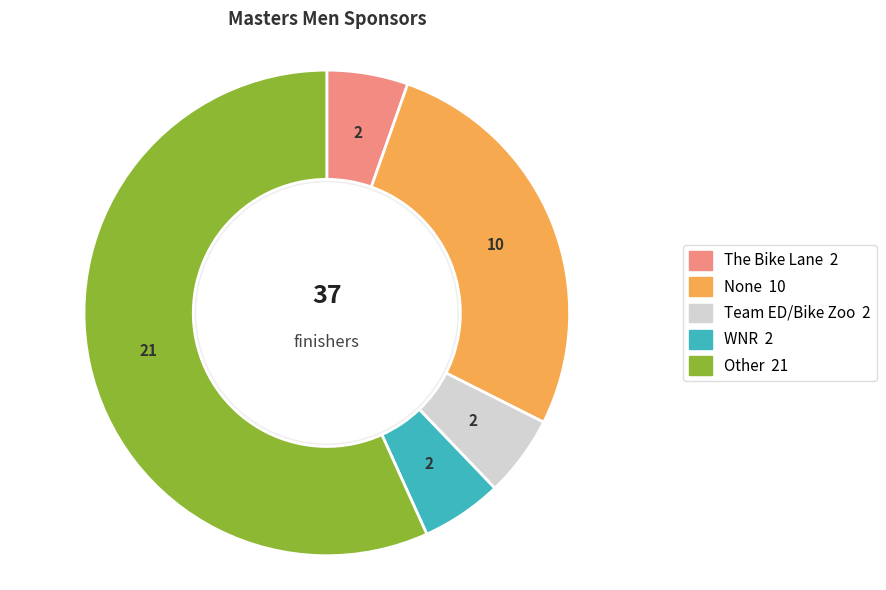

To the nearest percent, what percentage of the pie is None?

27%